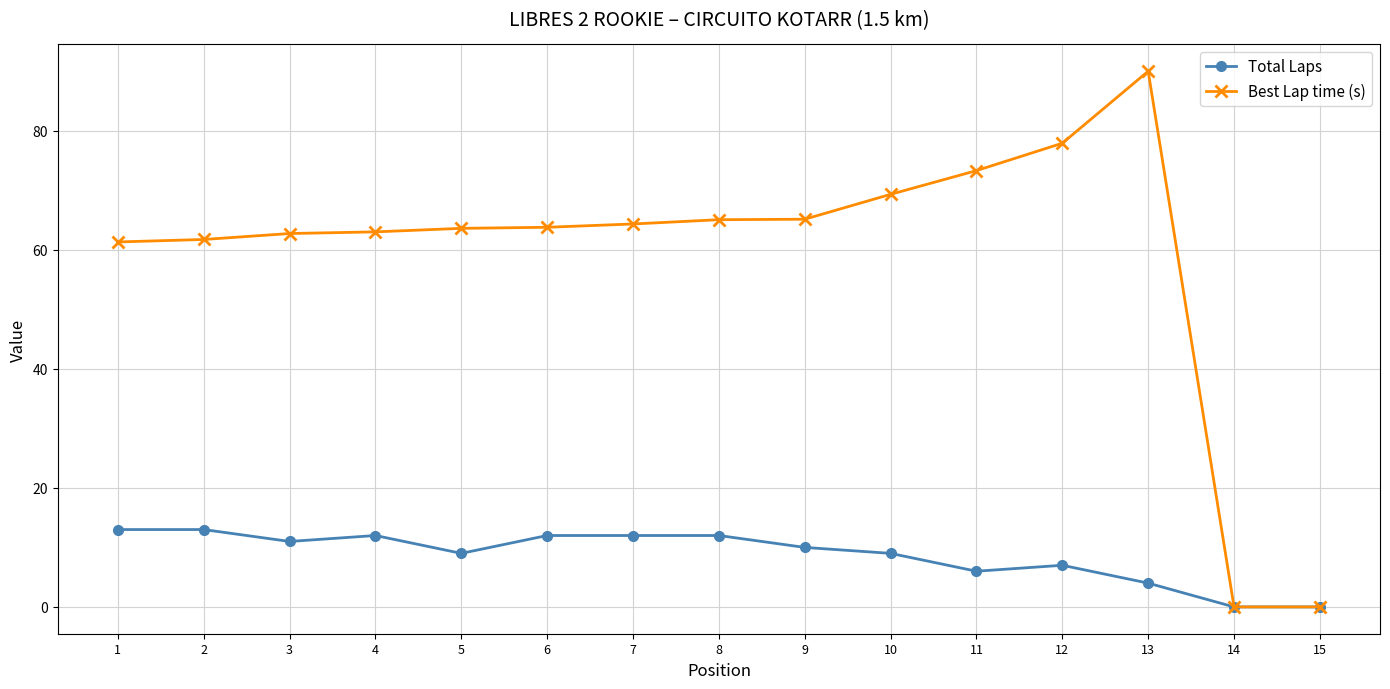

What is the sum of the Best Lap time (s) values at 6 and 1?

125.1